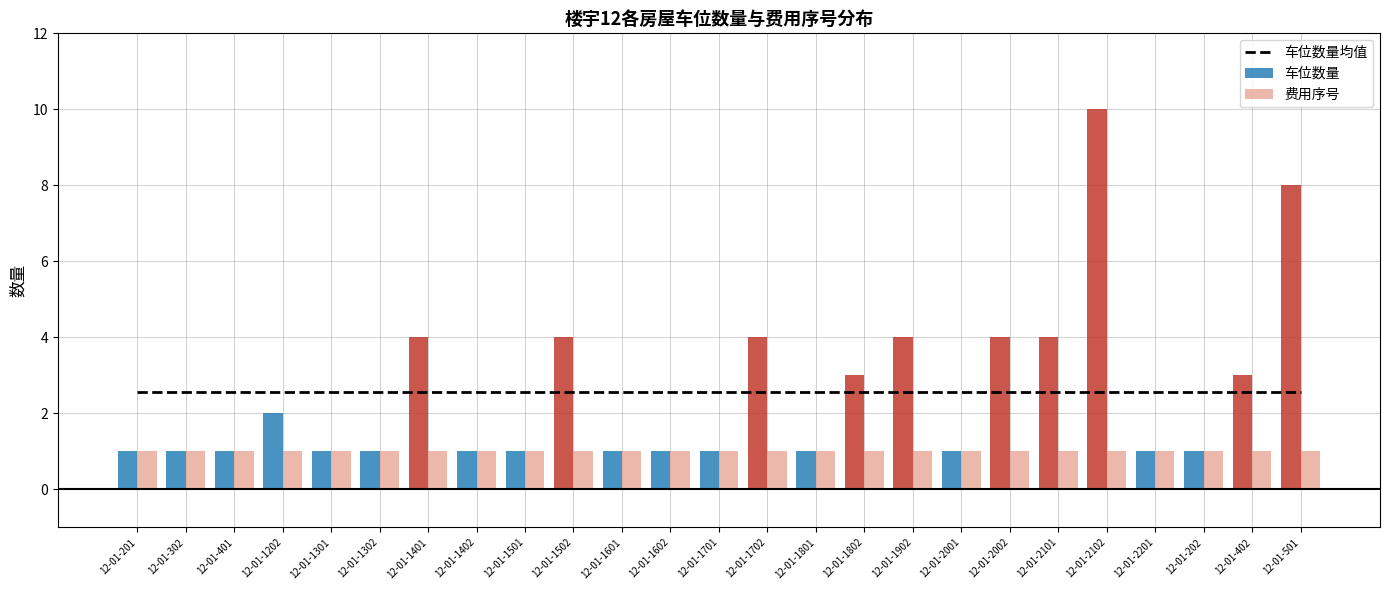

What is the label of the 25th bar from the right?

12-01-201